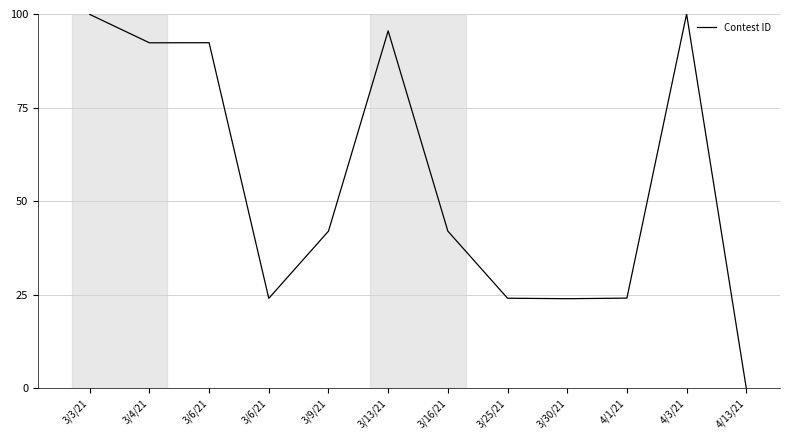

What is the value of the 8th point from the left?

24.0